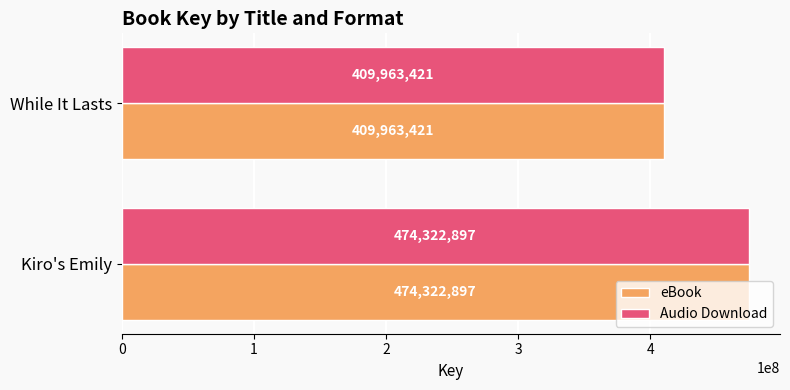

What is the total value across all series at Kiro's Emily?

948645794